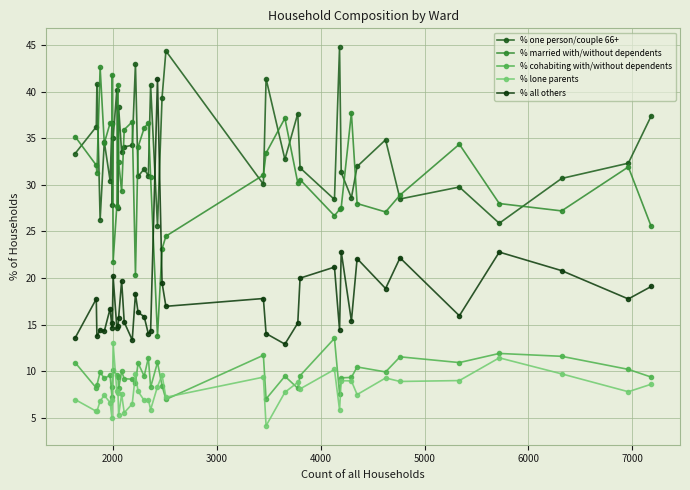

Is this an area chart (filled region under the line)?

No